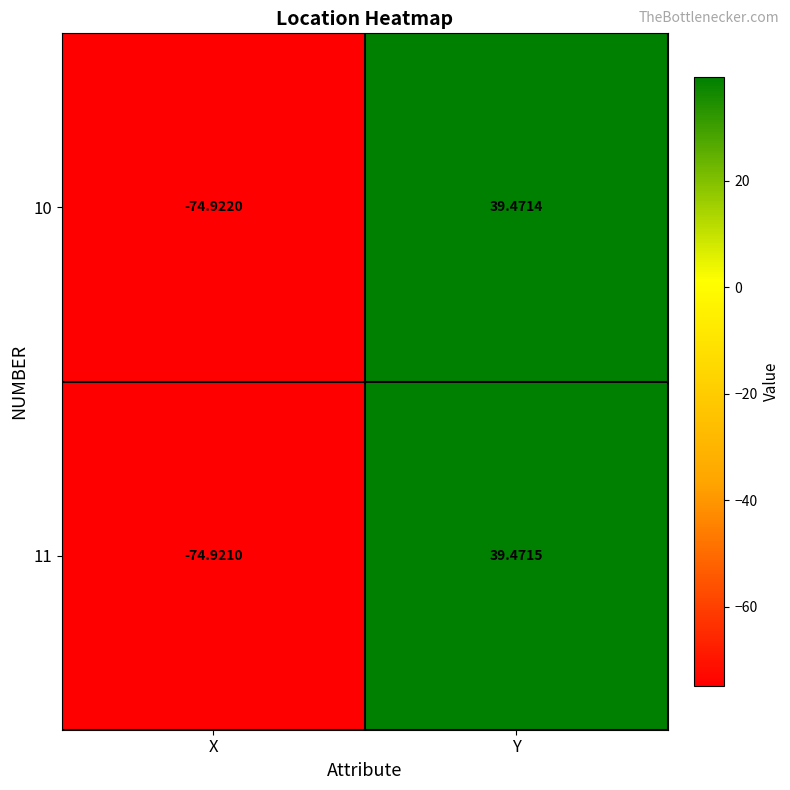

At which label does 11 first exceed 39?

Y